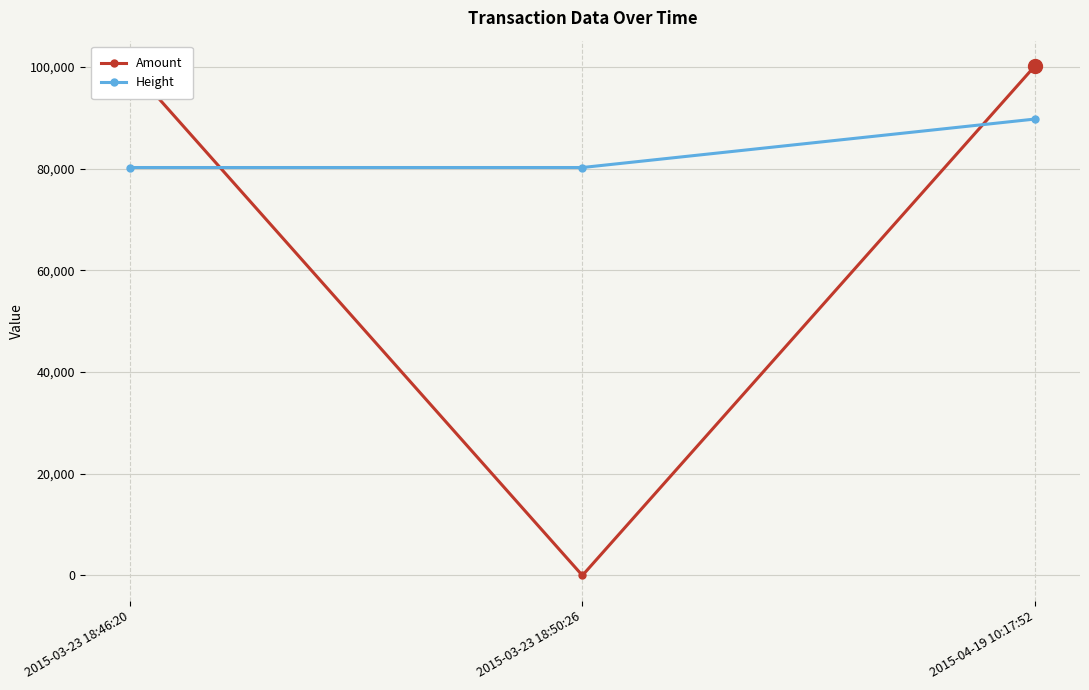

What is the average value of the Height series?

83372